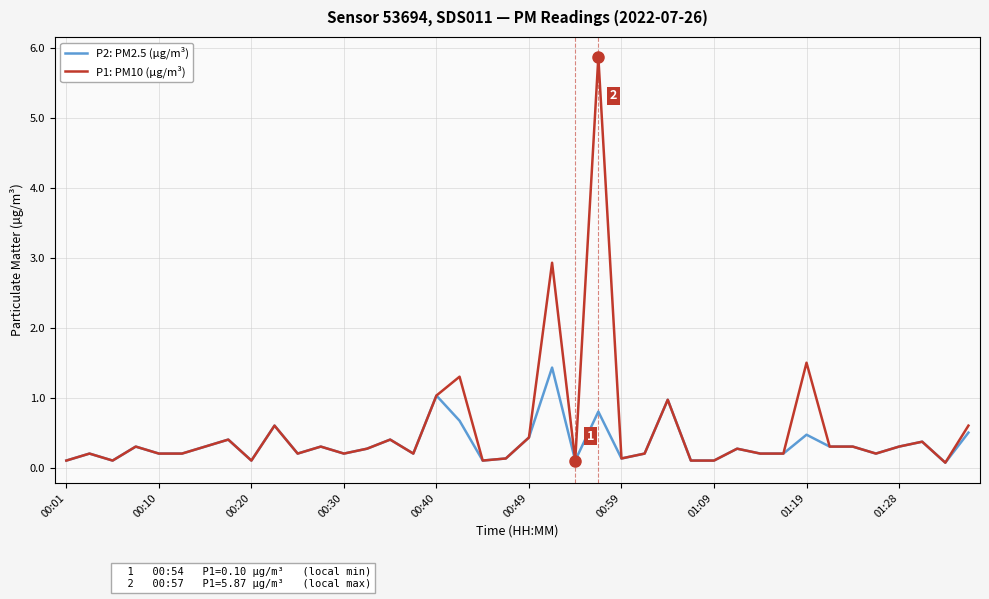

Which series has the widest spread of values?

P1: PM10 (µg/m³)